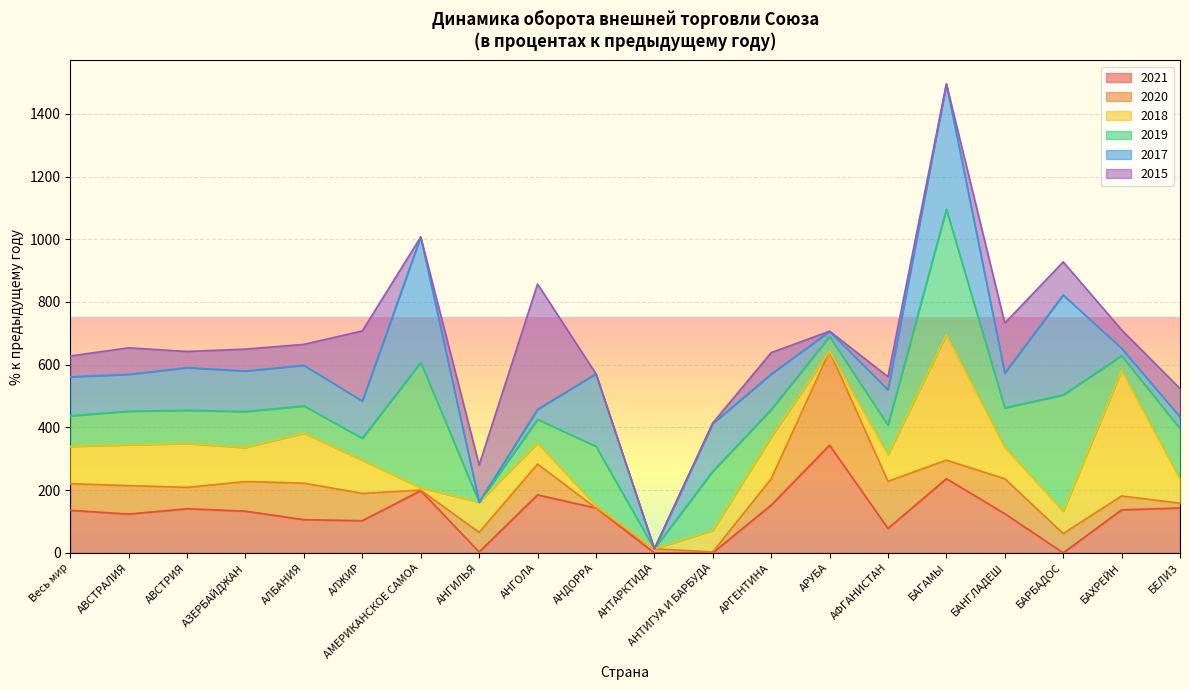

What is the highest value of the 2021 series?

343.3